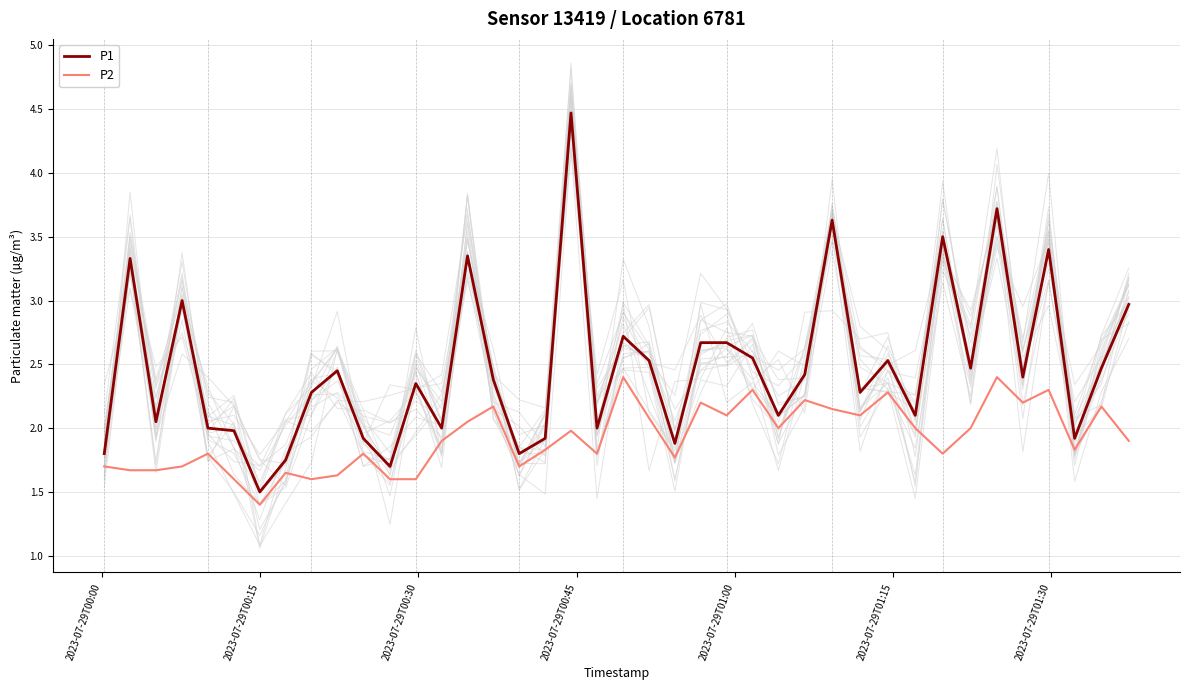

True or false: P2 and P1 intersect in this chart.

False